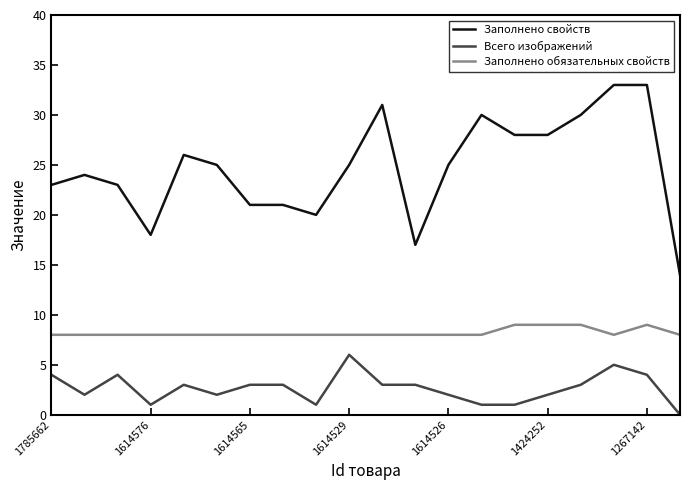

Which series has the widest spread of values?

Заполнено свойств